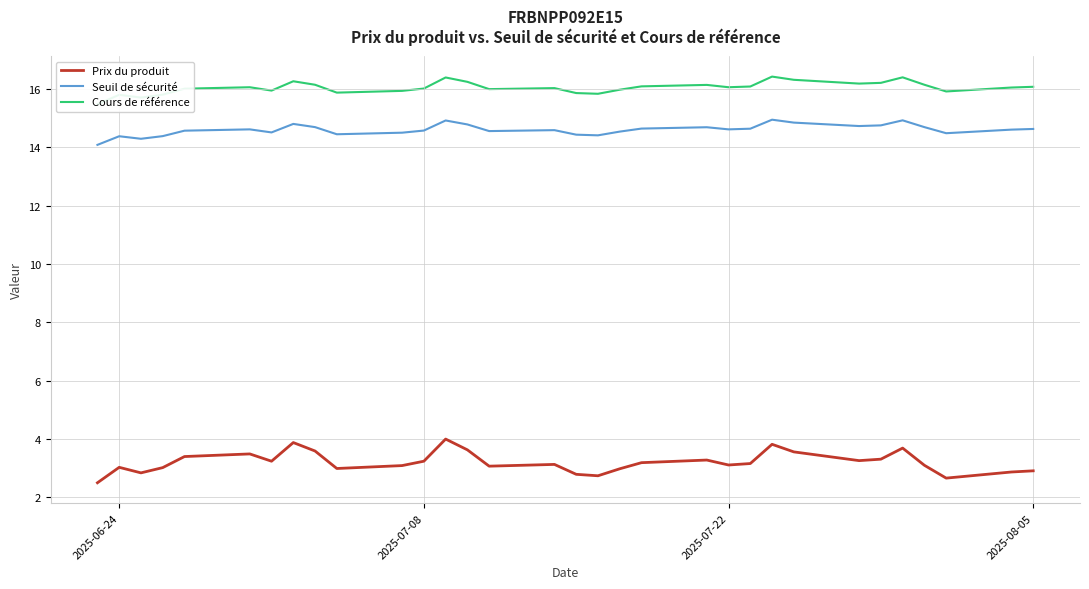

What is the minimum value for Seuil de sécurité?

14.1